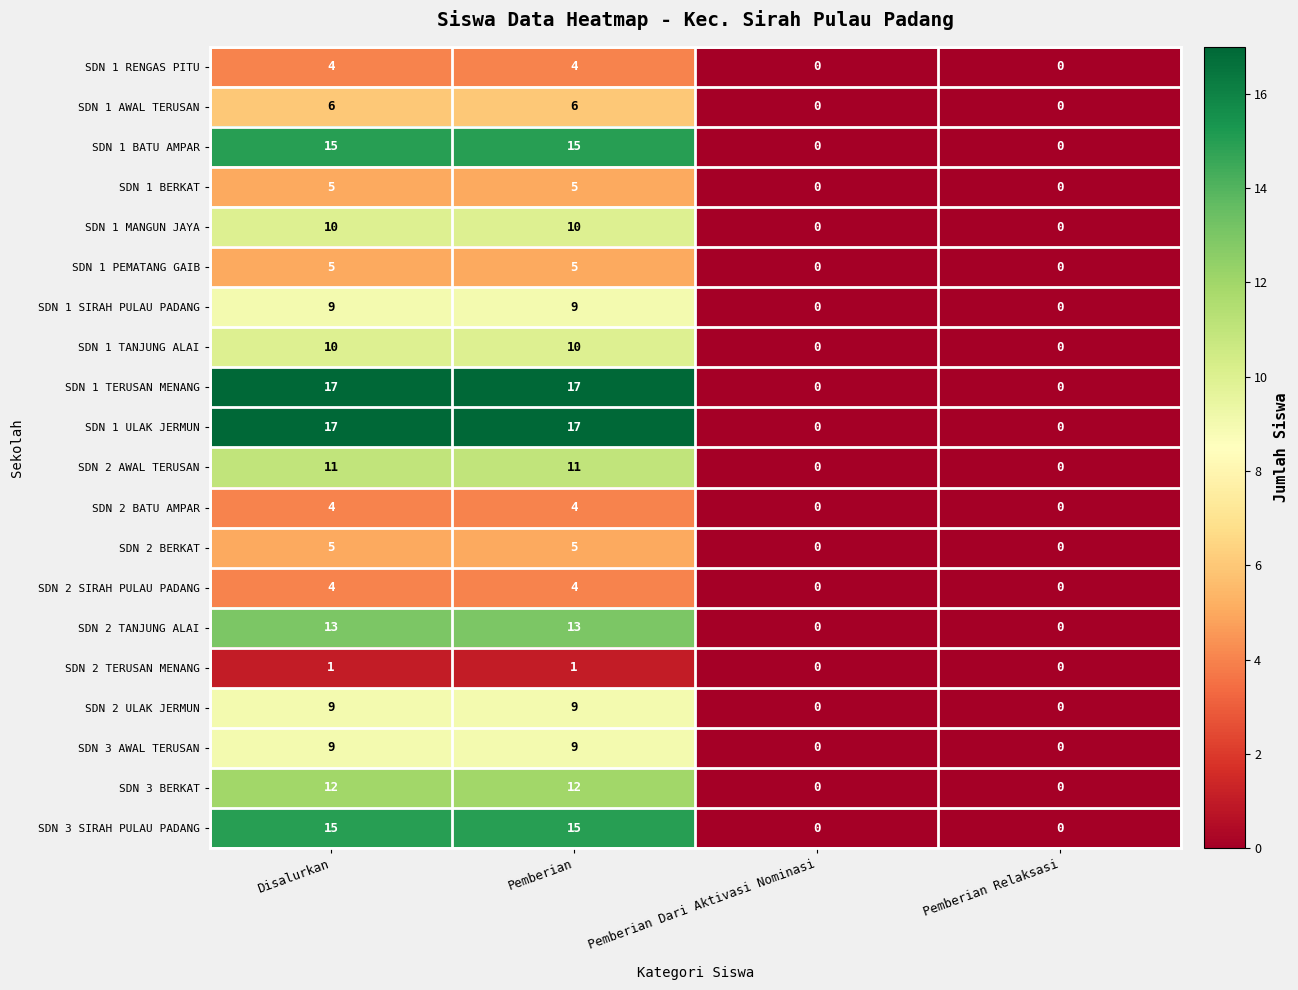

What is the maximum value for SDN 1 BATU AMPAR?

15